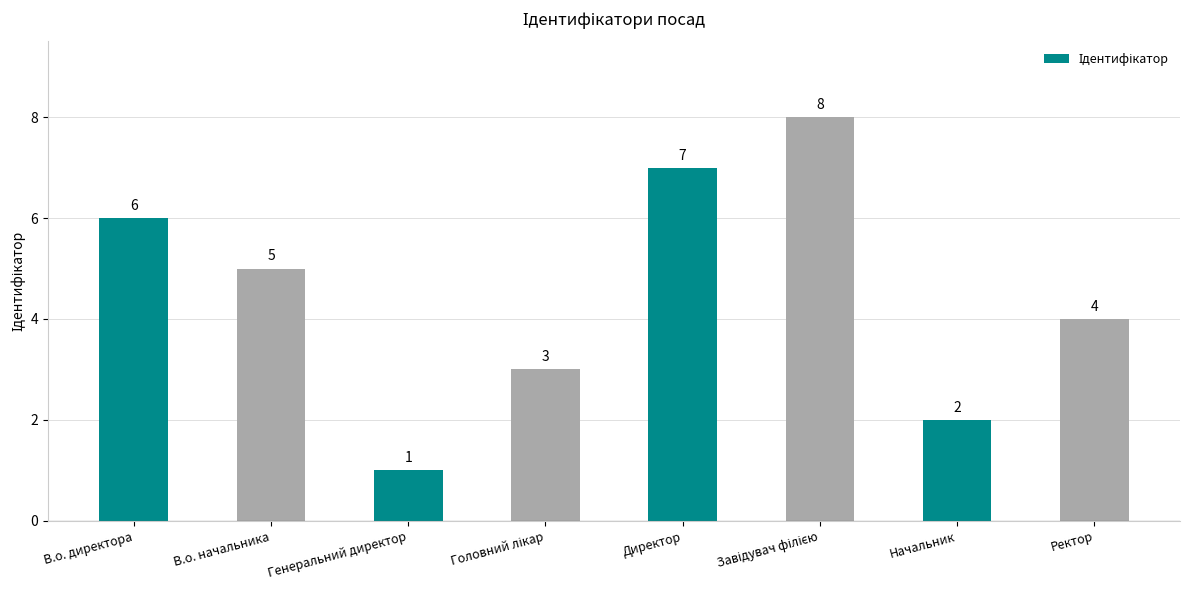

What is the sum of the values at Директор and Генеральний директор?

8